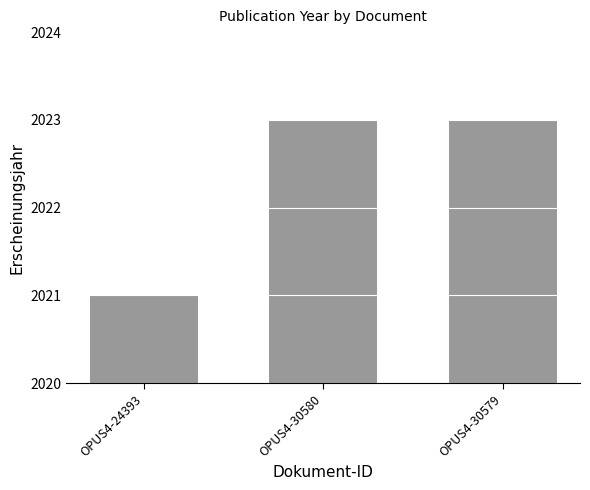

What is the minimum value shown in the chart?

2021